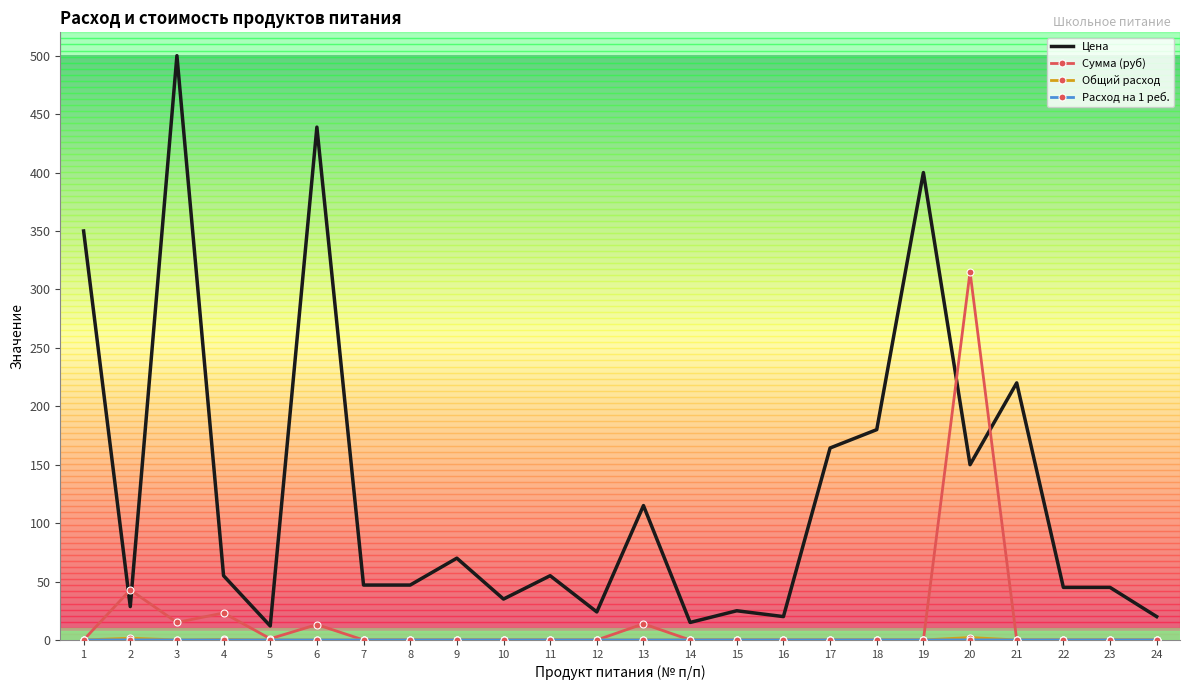

What is the difference between the second highest and minimum values in the Сумма (руб) series?

42.9